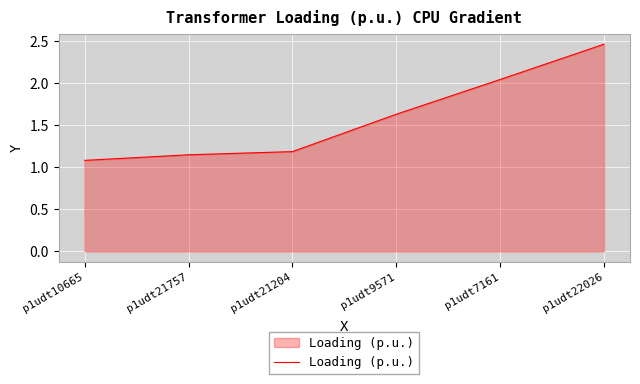

What is the sum of all values?

9.6